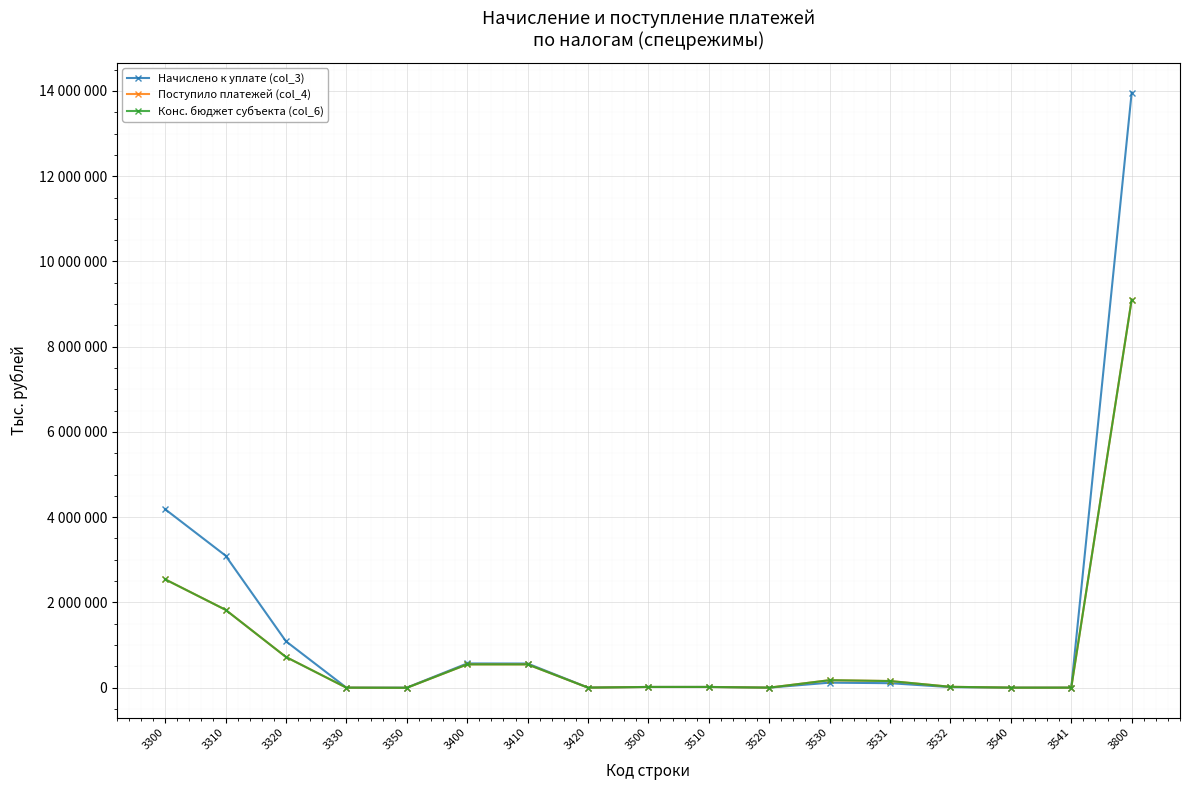

What is the approximate value of Начислено к уплате (col_3) at 3531?

104621